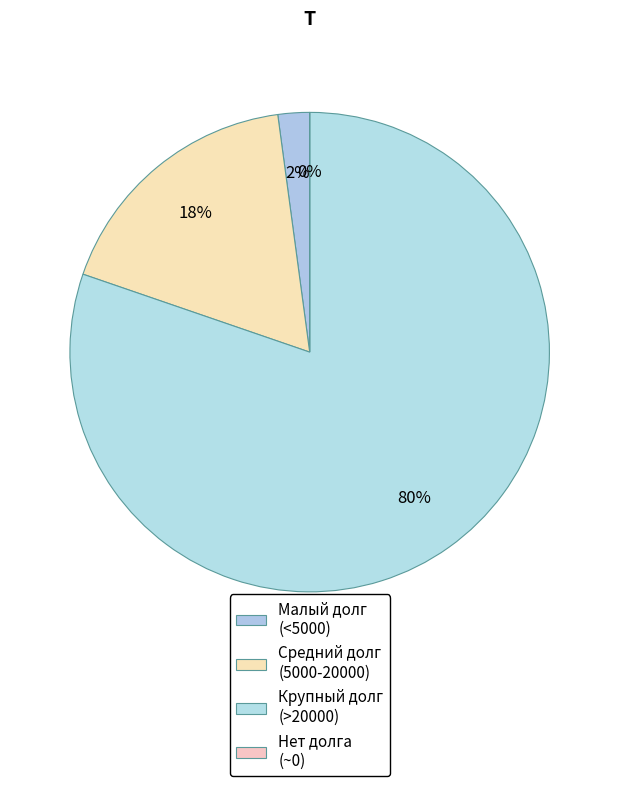

Is it true that 15 is 25% of the pie?

False